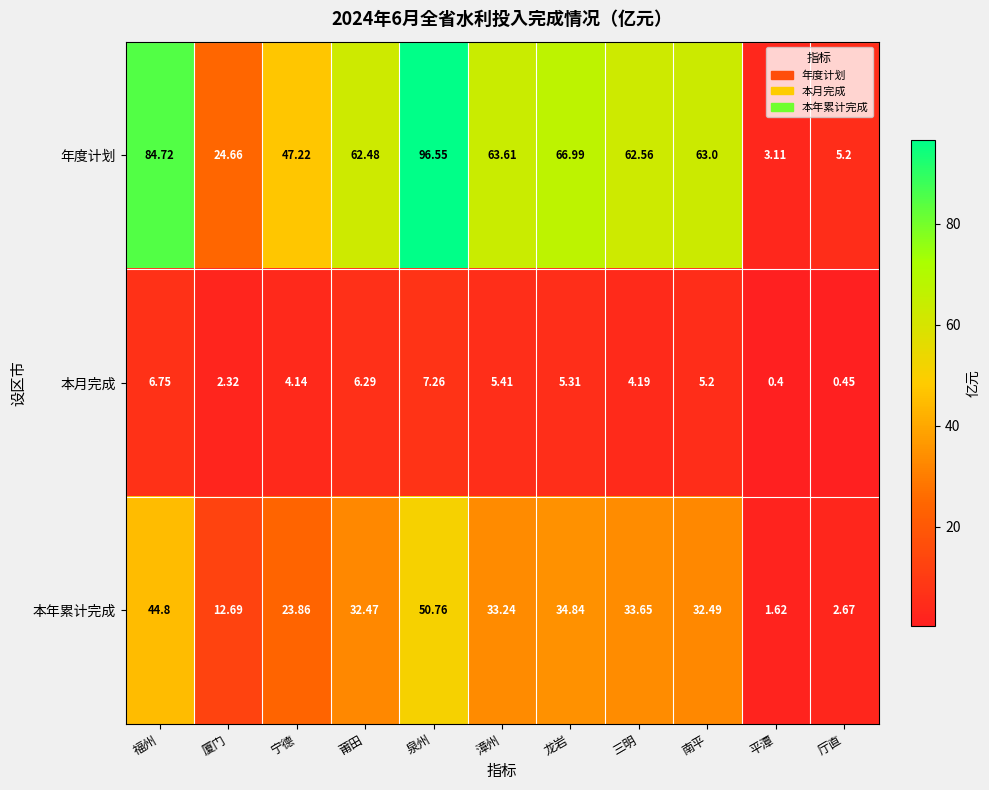

Where does the 本年累计完成 series first go above 32?

福州